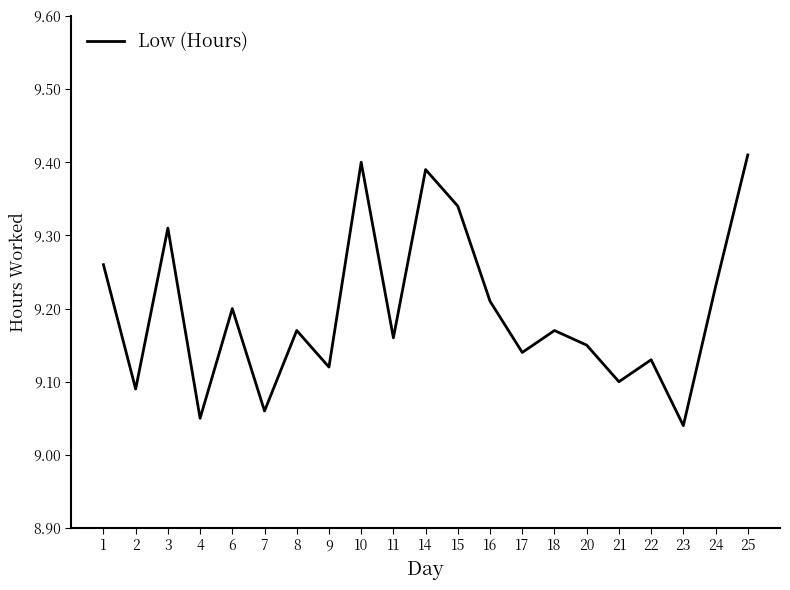

Approximately how many times larger is the value at 23 compared to 20?

1.0